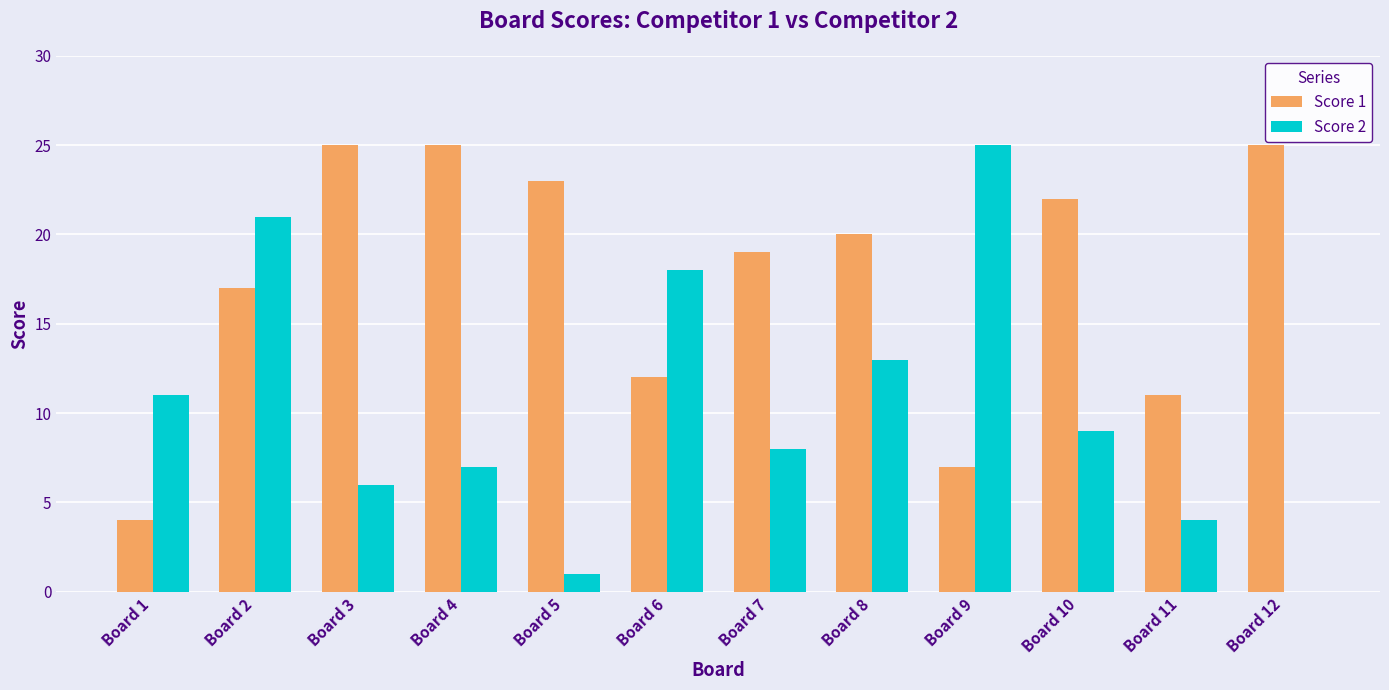

What is the maximum value shown in the chart?

25